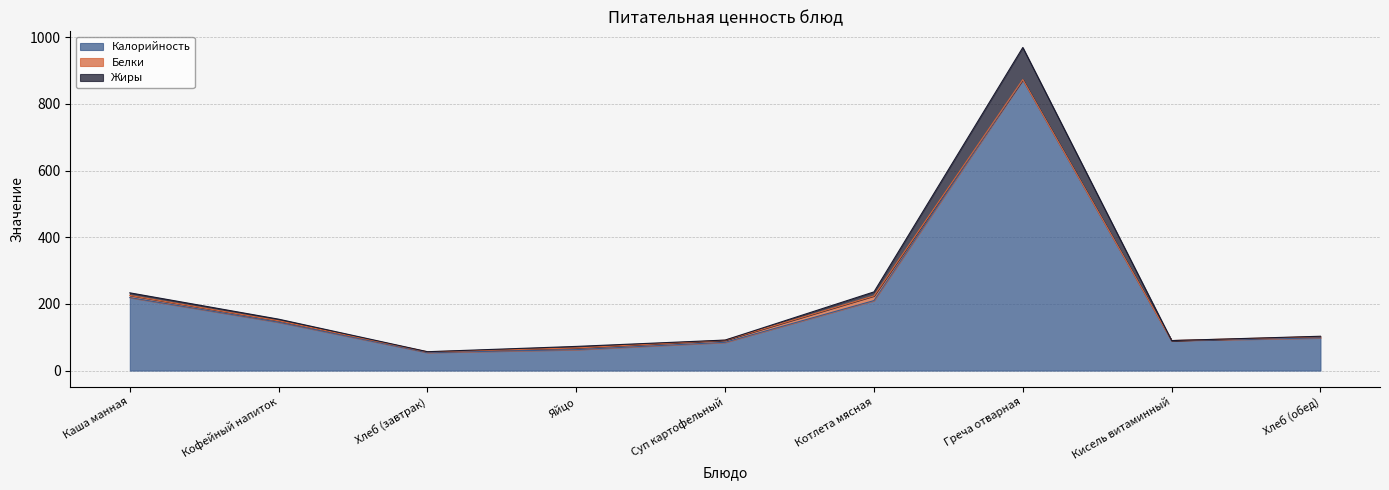

True or false: Калорийность has a value of 90.0 at Кисель витаминный.

True